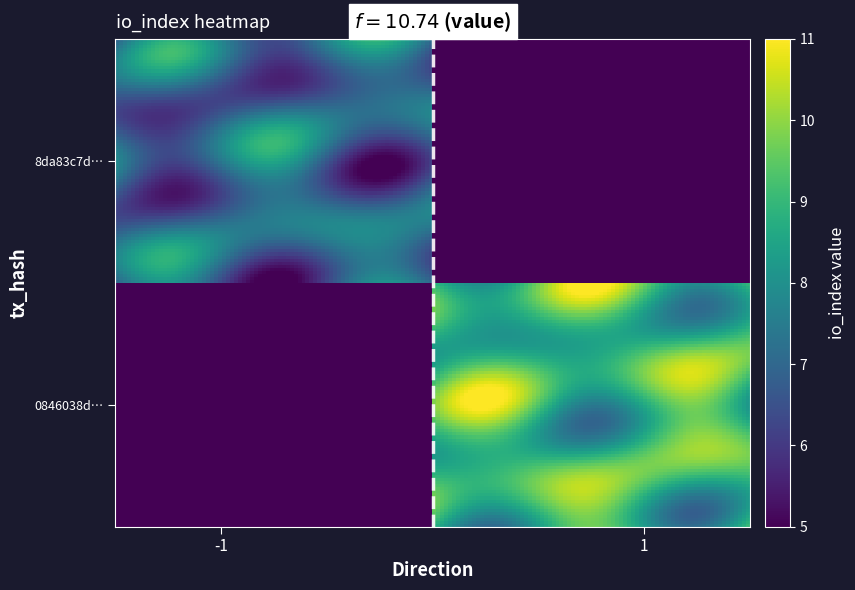

Reading right to left, what are all the values shown in this chart?

8da83c7dc82ef9f6284b084510a3c16bdfbd4e3: 7	-1
0846038d9ea0e073fb85c2cf977cf9fa38f47a5: 9	1